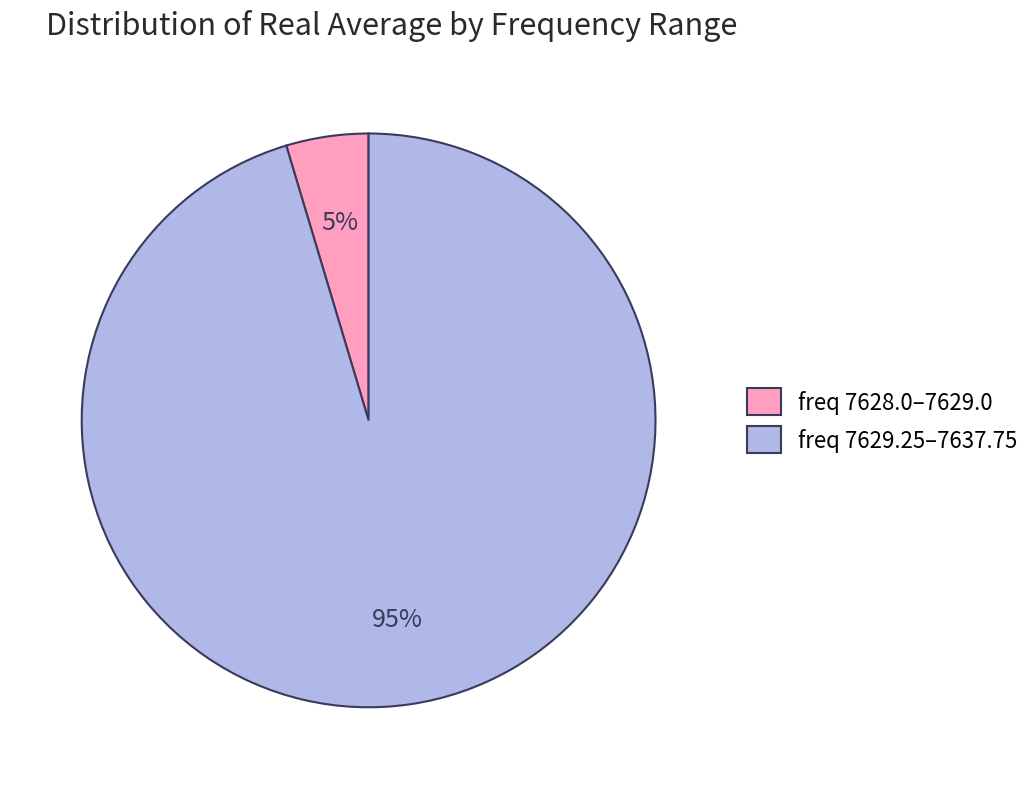

True or false: freq 7628.0–7629.0 accounts for 13% of the total.

False